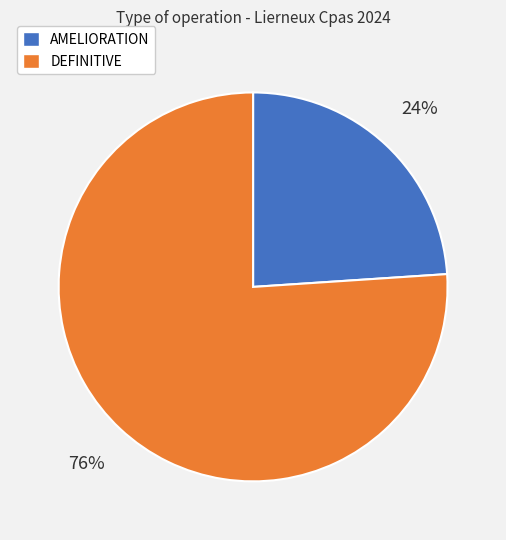

Do AMELIORATION and DEFINITIVE together represent more than half of the pie?

Yes